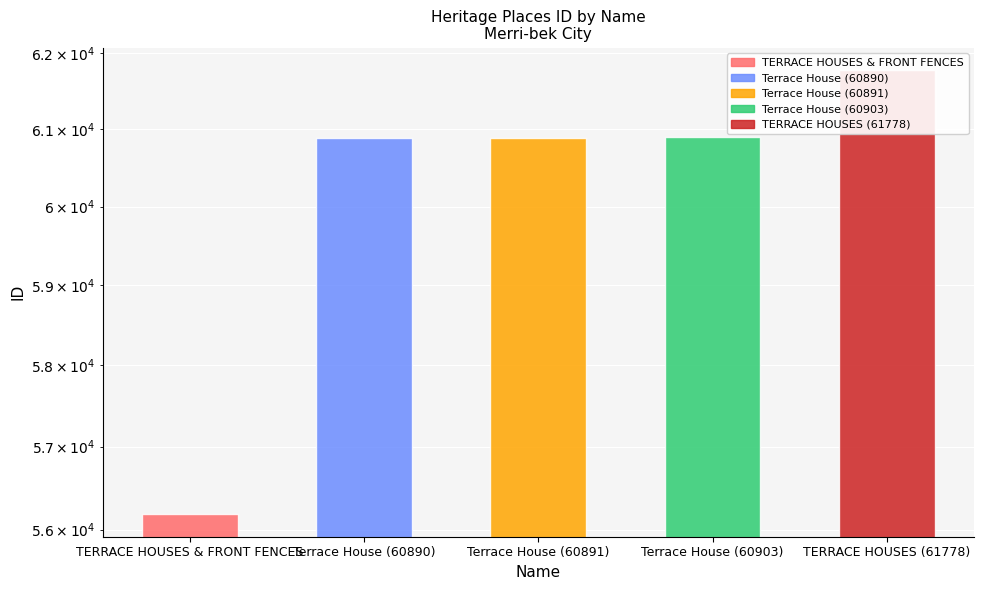

List the labels in order of value, smallest first.

TERRACE HOUSES & FRONT FENCES, Terrace House (60890), Terrace House (60891), Terrace House (60903), TERRACE HOUSES (61778)